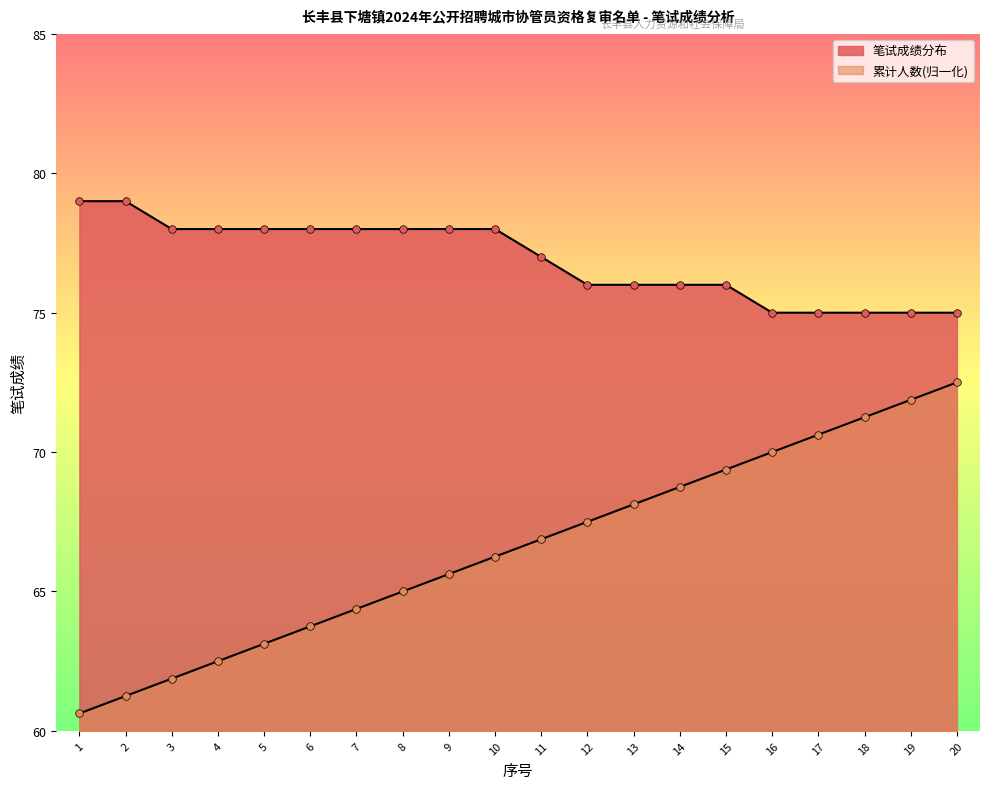

Which series has the widest spread of Y values?

累计人数